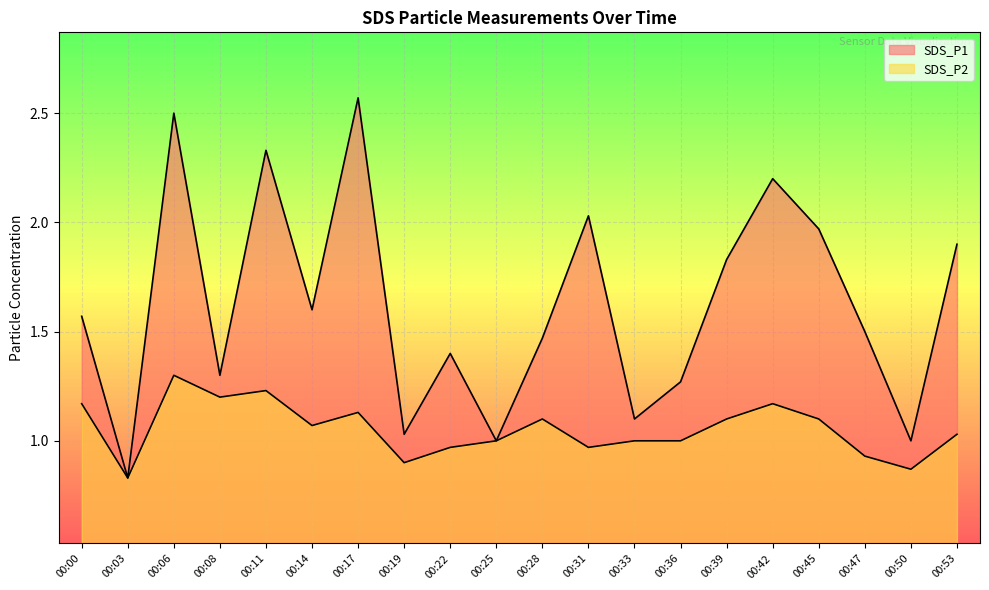

What is the value of the SDS_P1 point at the 7th from the left?

2.6